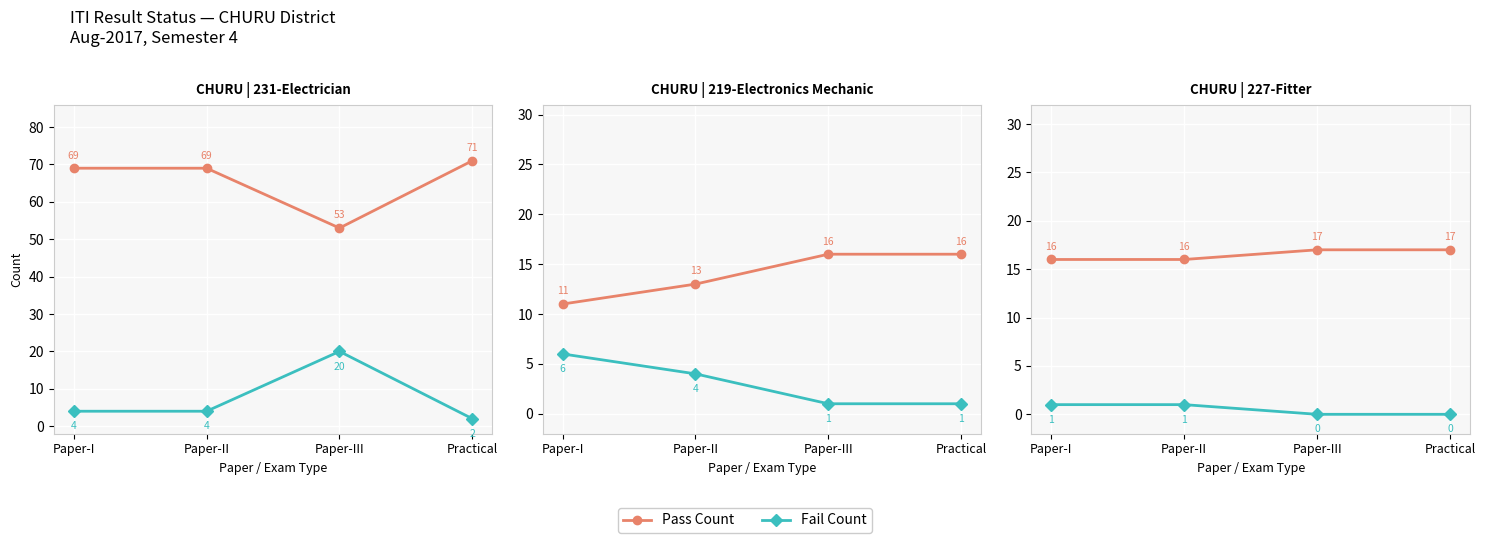

What is the value of the Fail Count point at the 2nd from the left?

1